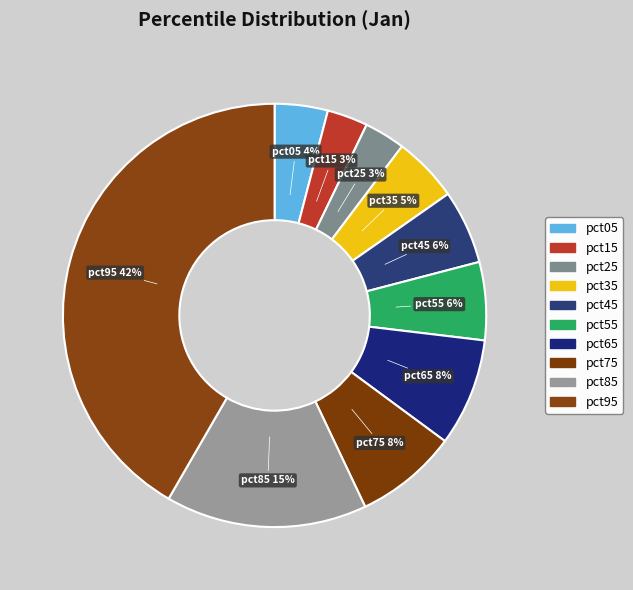

How many segments does this pie chart have?

10